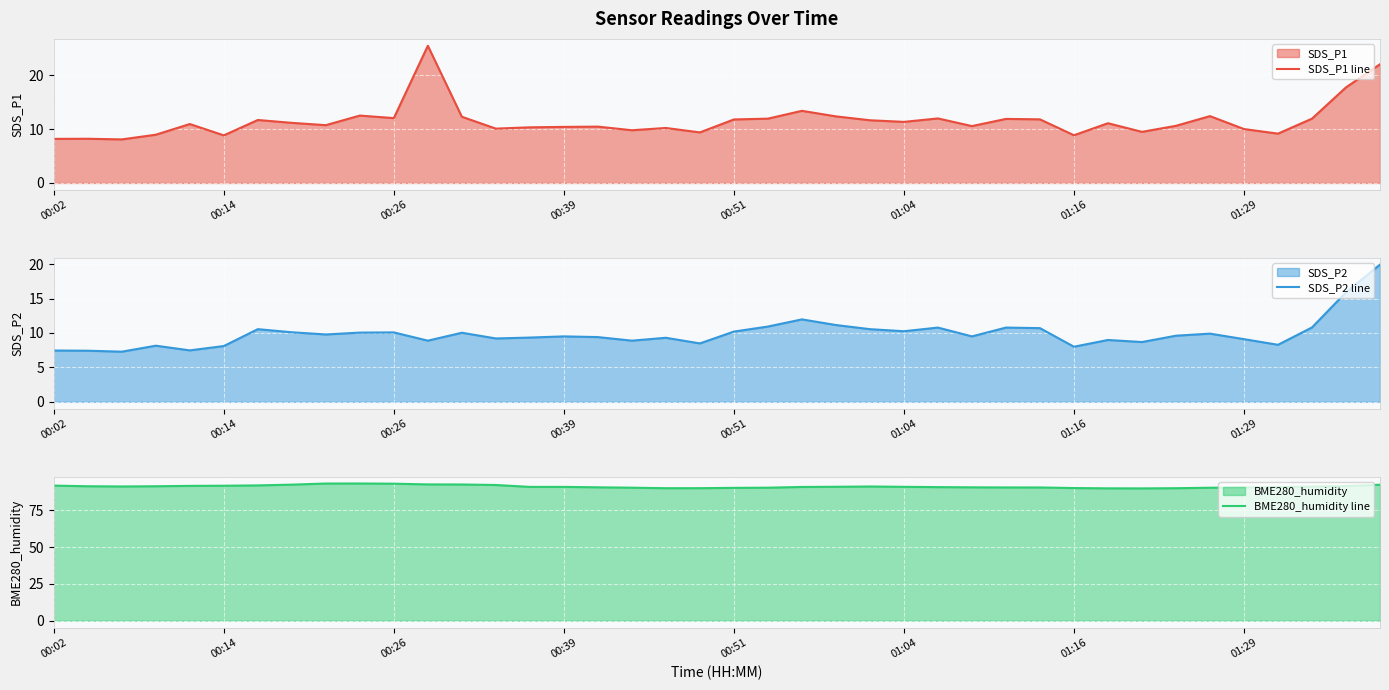

True or false: SDS_P2 line and BME280_humidity line cross at least once.

False